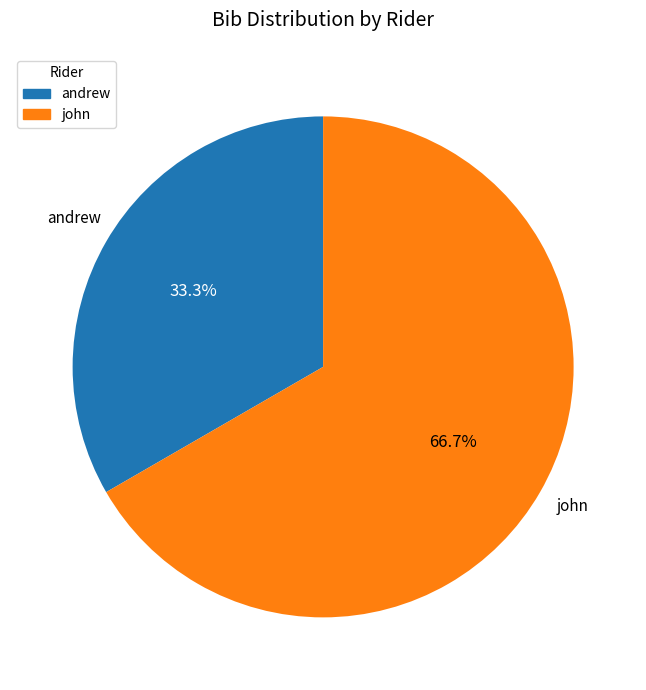

True or false: john accounts for 79% of the total.

False